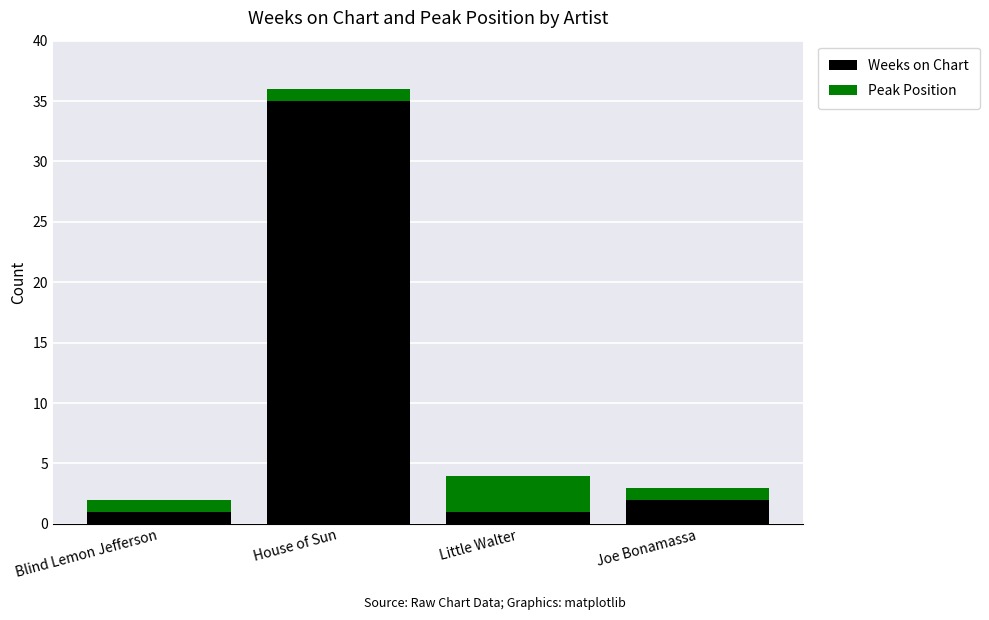

How many data points in Weeks on Chart are less than 2?

2